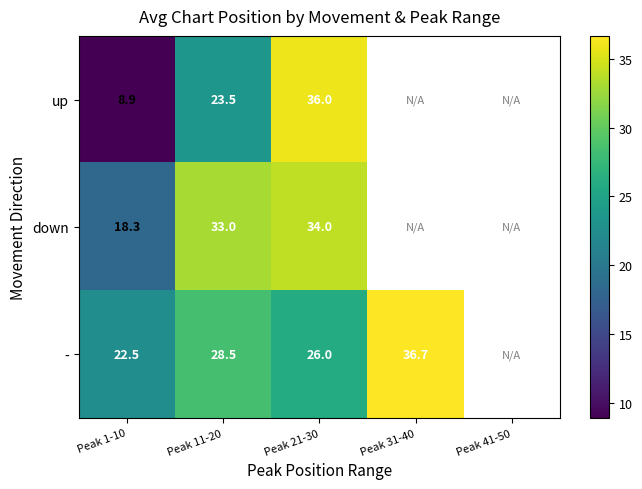

How many categories are shown in the chart?

5